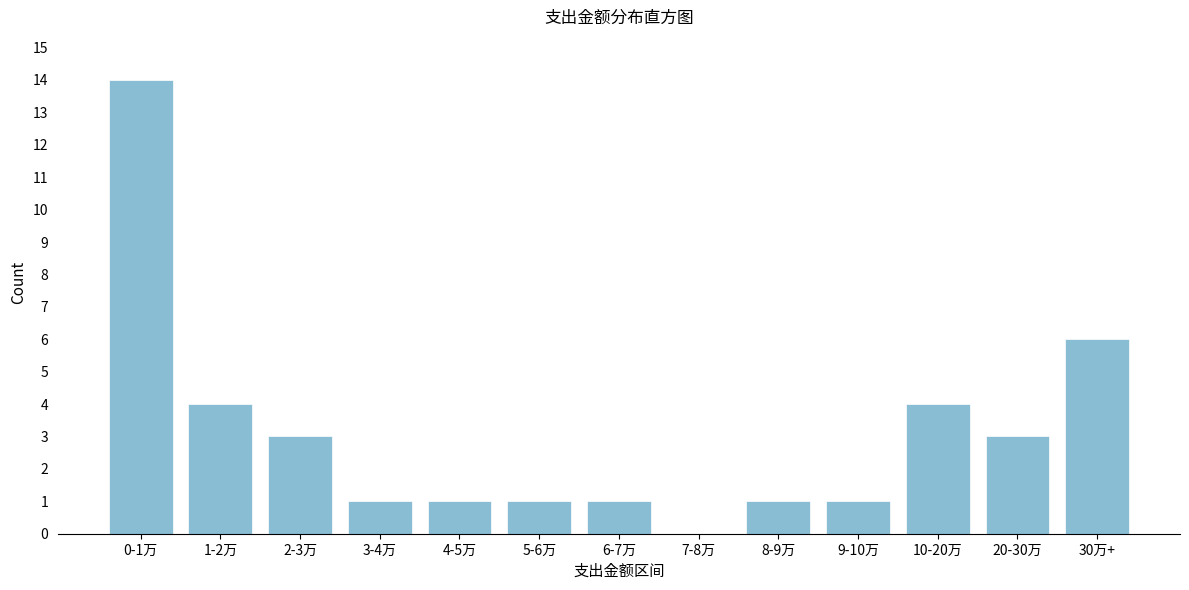

Reading left to right, transcribe all the data shown in this chart.

0-1万=14	1-2万=4	2-3万=3	3-4万=1	4-5万=1	5-6万=1	6-7万=1	7-8万=0	8-9万=1	9-10万=1	10-20万=4	20-30万=3	30万+=6